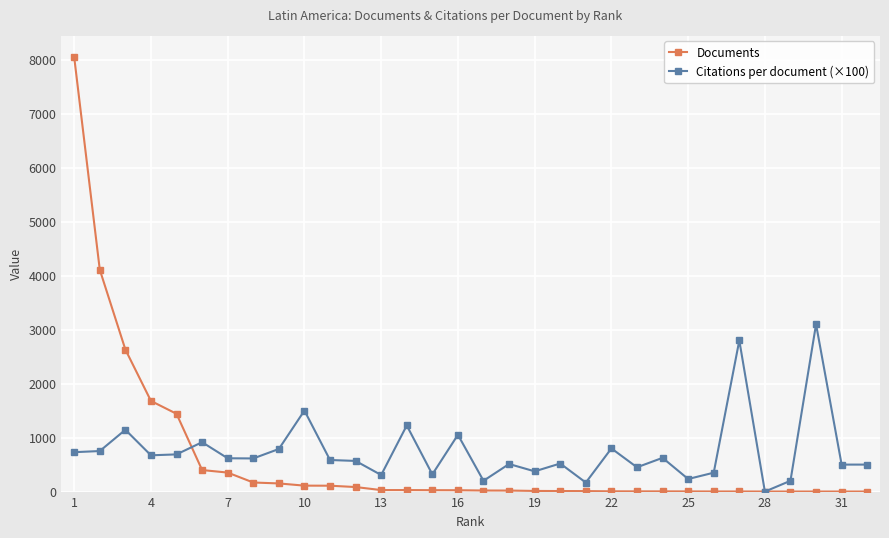

What is the maximum value for Citations per document (×100)?

3100.0